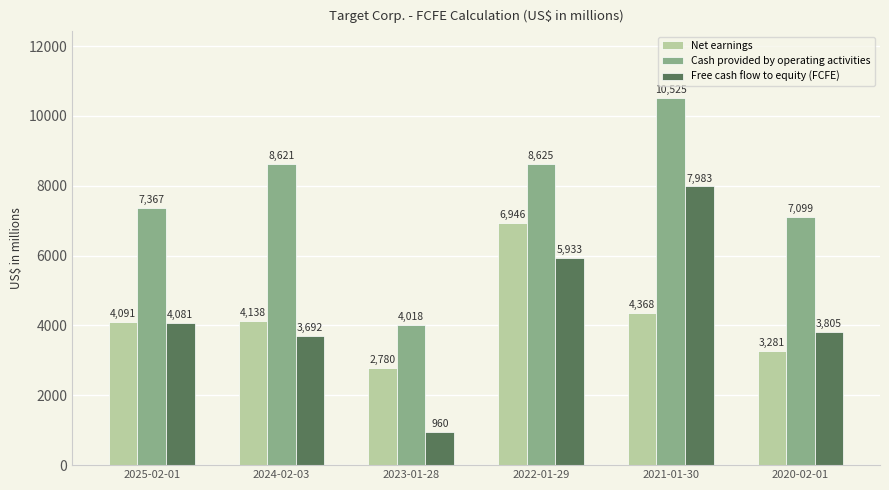

What position from the right is 2020-02-01?

1